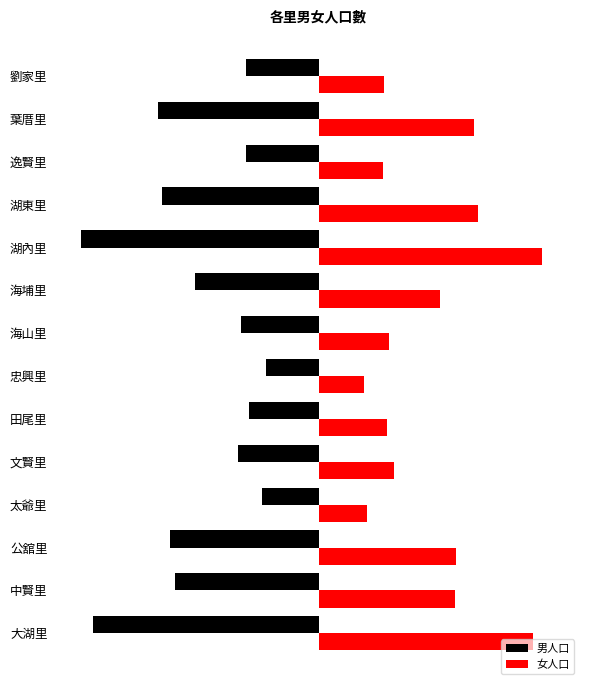

What is the sum of all 男人口 values?

-14958